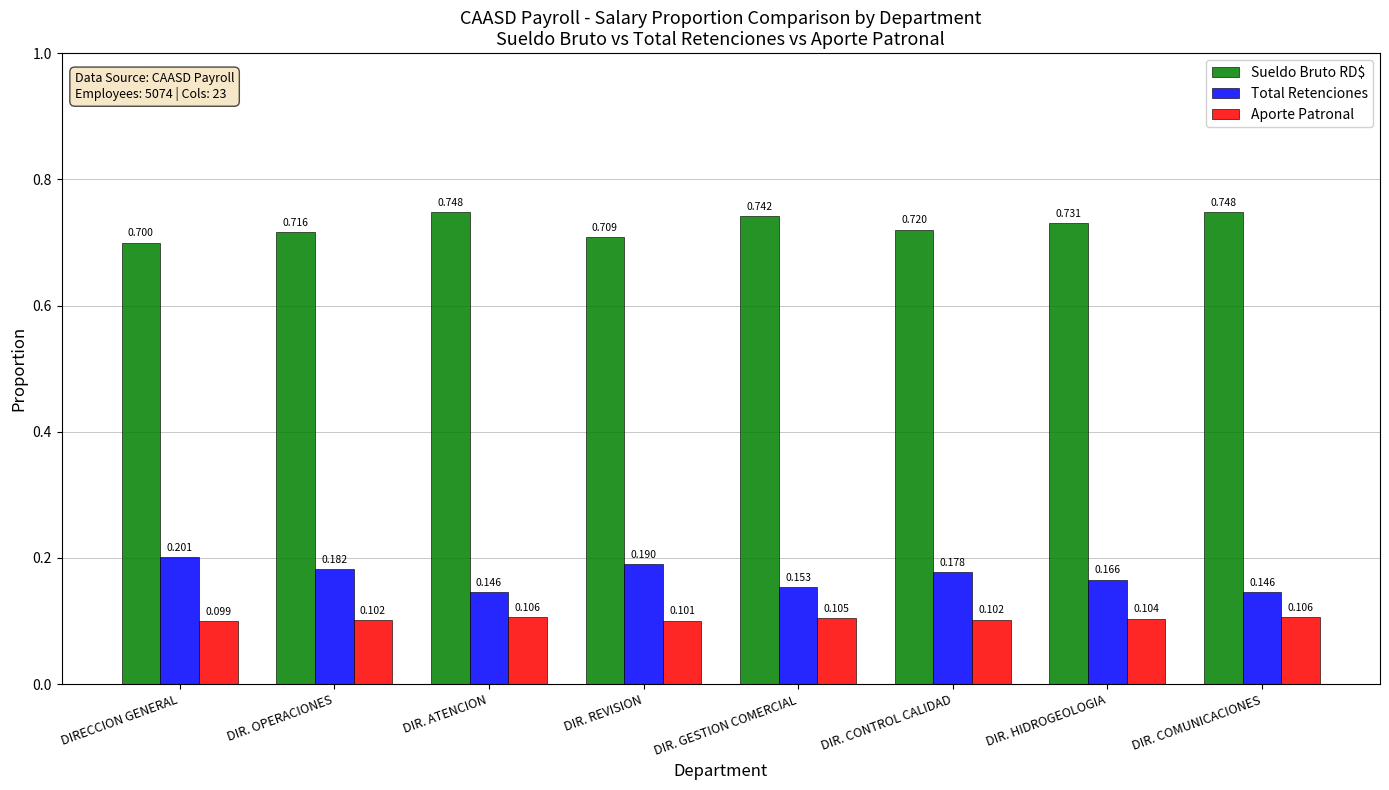

Between DIRECCION GENERAL and DIR. ATENCION, which series saw the biggest shift?

Total Retenciones